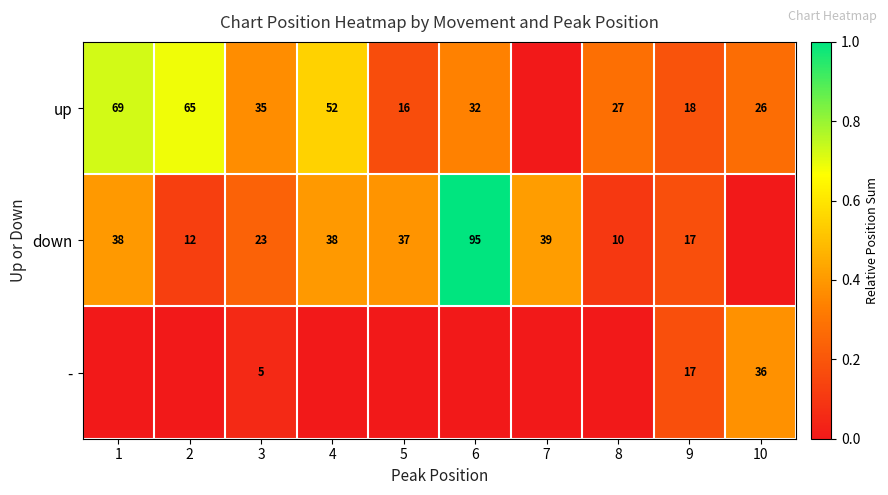

At which category is the sum across all series the highest?

6